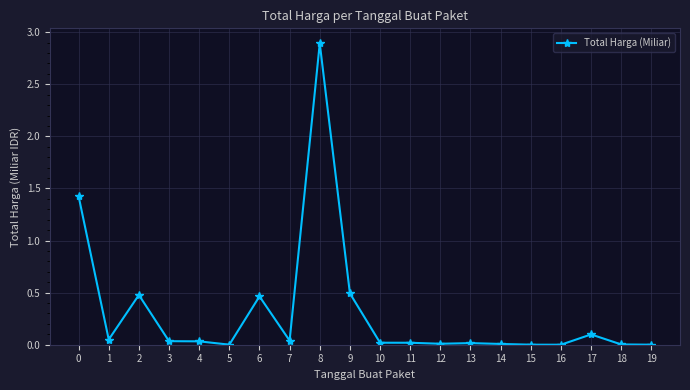

Is this an area chart (filled region under the line)?

No